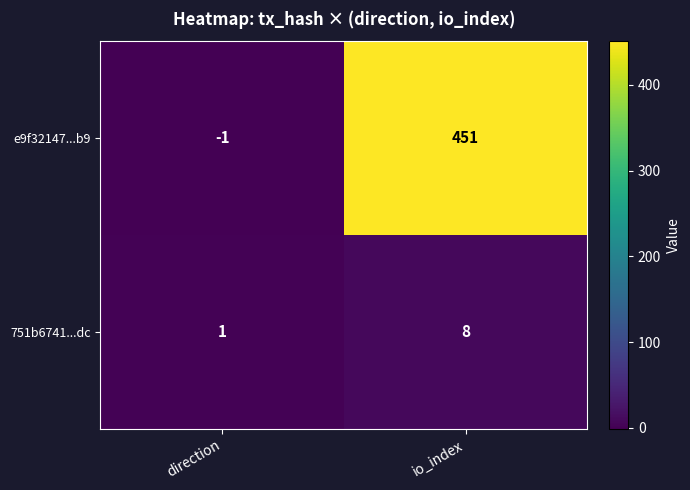

What is the sum of all e9f32147...b9 values?

450